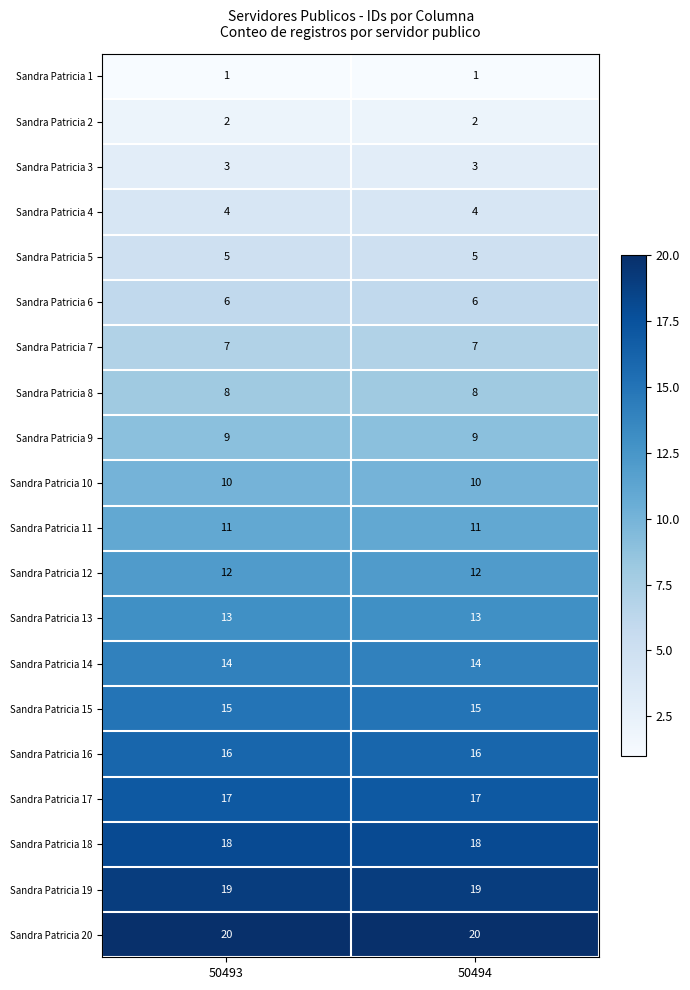

Rank the series at 50494 from lowest to highest value.

Sandra Patricia 1, Sandra Patricia 2, Sandra Patricia 3, Sandra Patricia 4, Sandra Patricia 5, Sandra Patricia 6, Sandra Patricia 7, Sandra Patricia 8, Sandra Patricia 9, Sandra Patricia 10, Sandra Patricia 11, Sandra Patricia 12, Sandra Patricia 13, Sandra Patricia 14, Sandra Patricia 15, Sandra Patricia 16, Sandra Patricia 17, Sandra Patricia 18, Sandra Patricia 19, Sandra Patricia 20